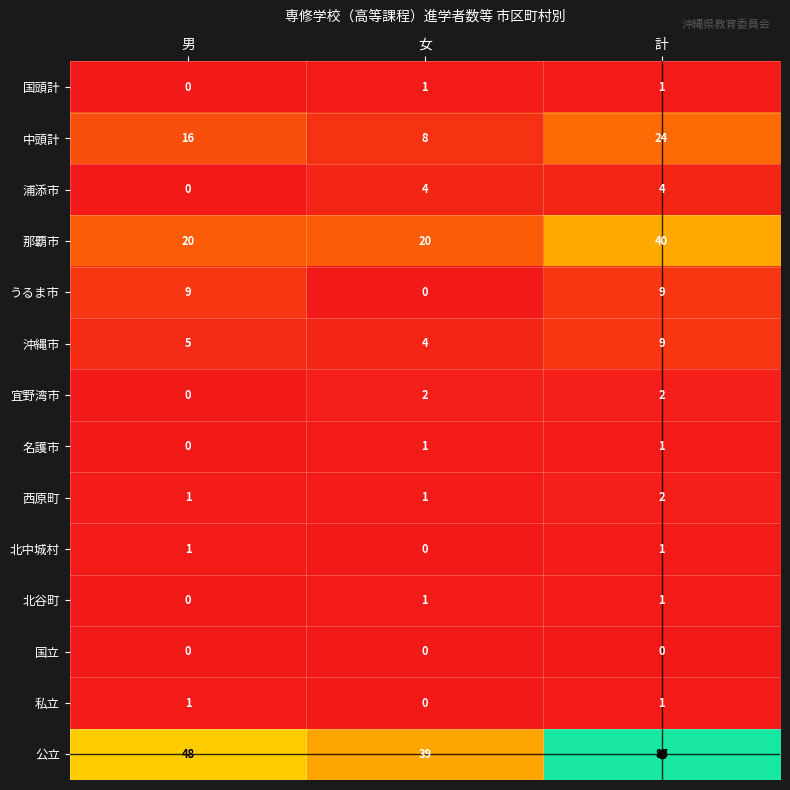

What is the total value across all series at 女?

81